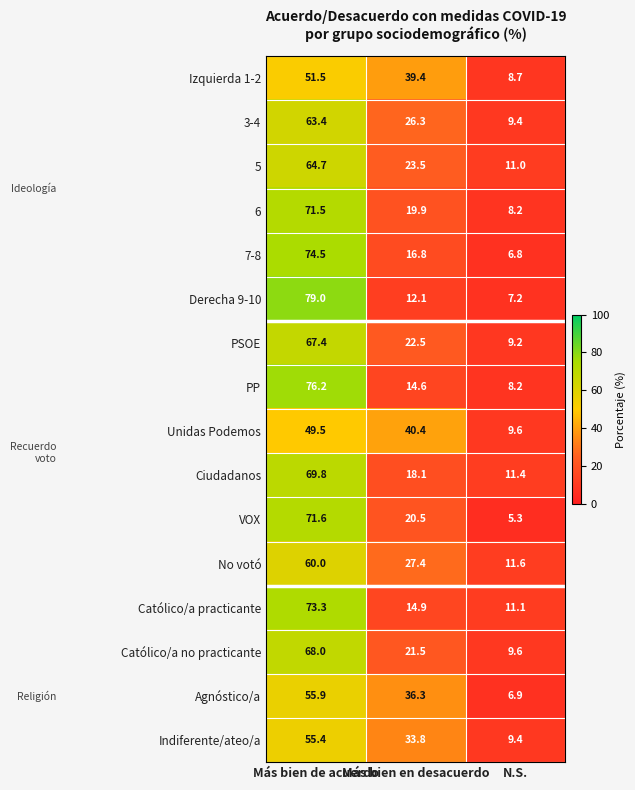

What is the average value of the Indiferente/ateo/a series?

32.9